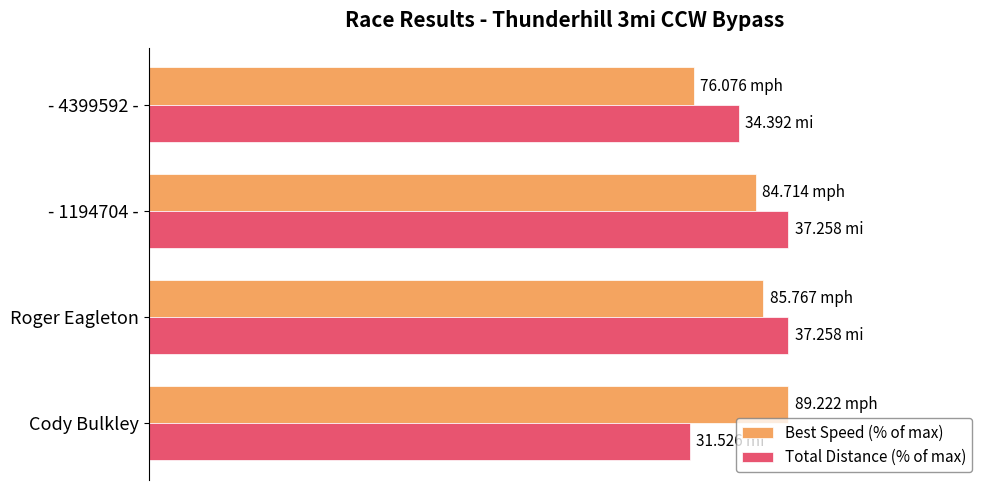

What are all the series names shown in the legend?

Best Speed (% of max), Total Distance (% of max)